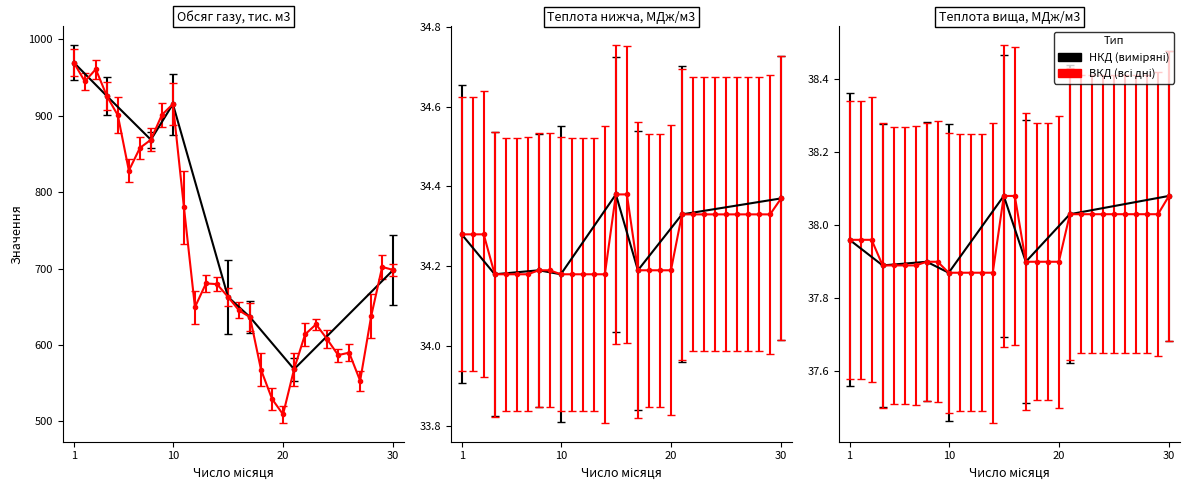

True or false: Теплота згоряння вища, ккал/м3 and Теплота згоряння нижча, МДж/м3 cross at least once.

False